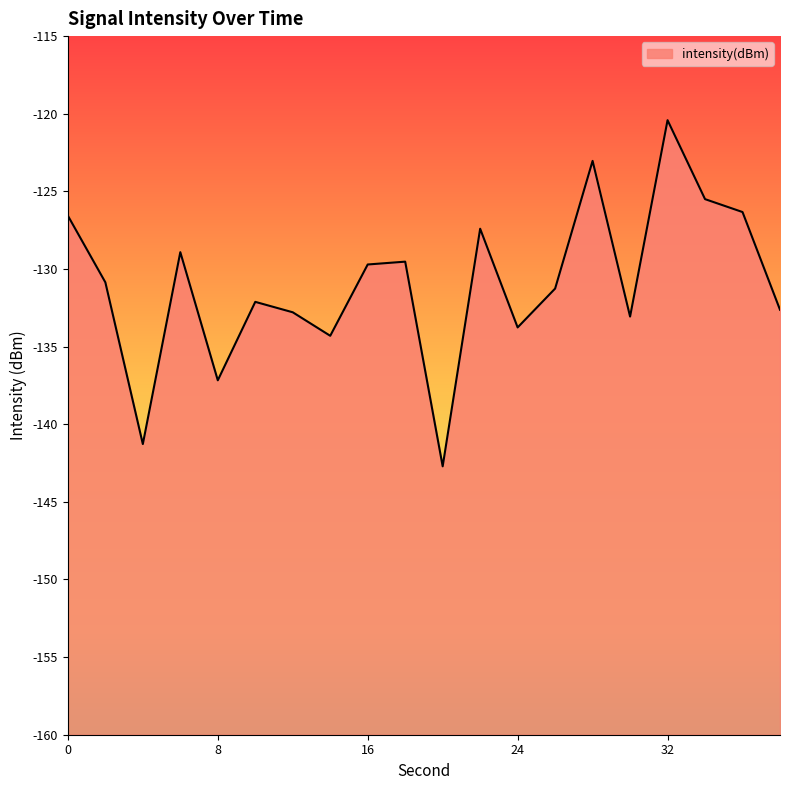

What is the difference between the second highest and minimum values?

19.7